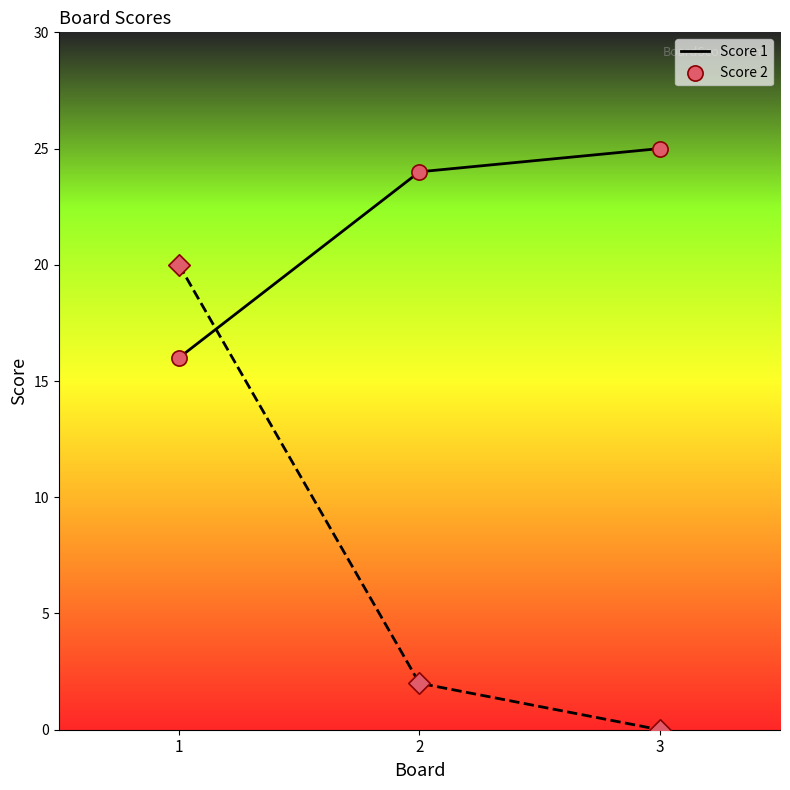

Which series has the largest total across all categories?

Score 1